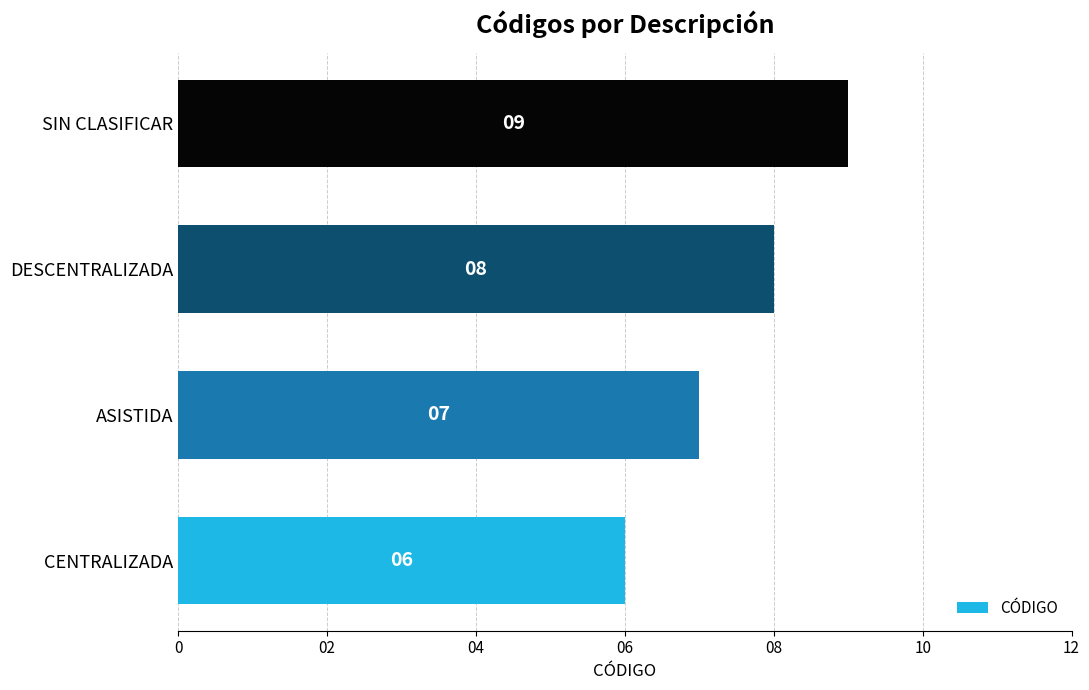

Are the bars horizontal?

Yes